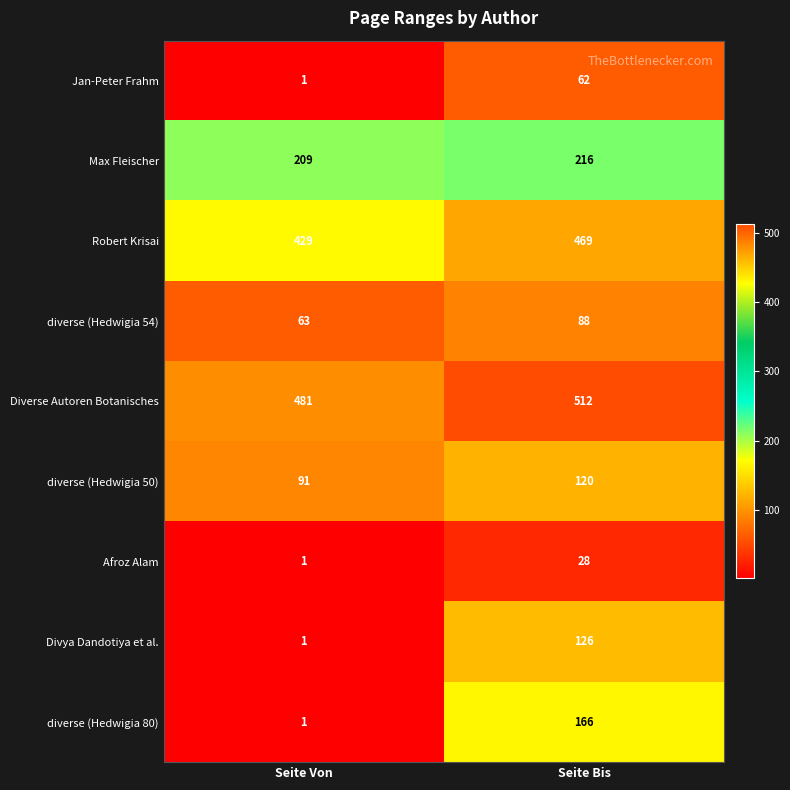

How many distinct data groups are displayed?

9